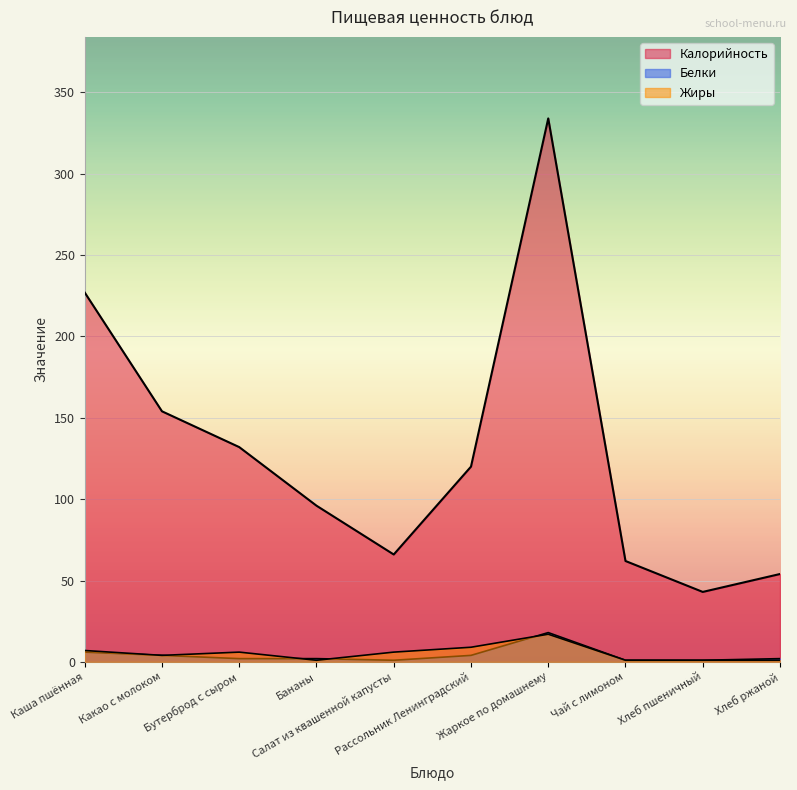

The value of Калорийность at Жаркое по домашнему is 334. True or false?

True